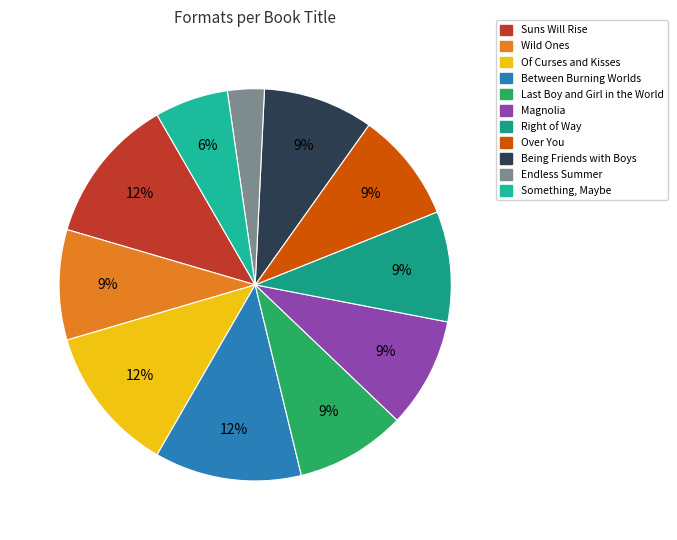

Is Something, Maybe the majority of the pie?

No